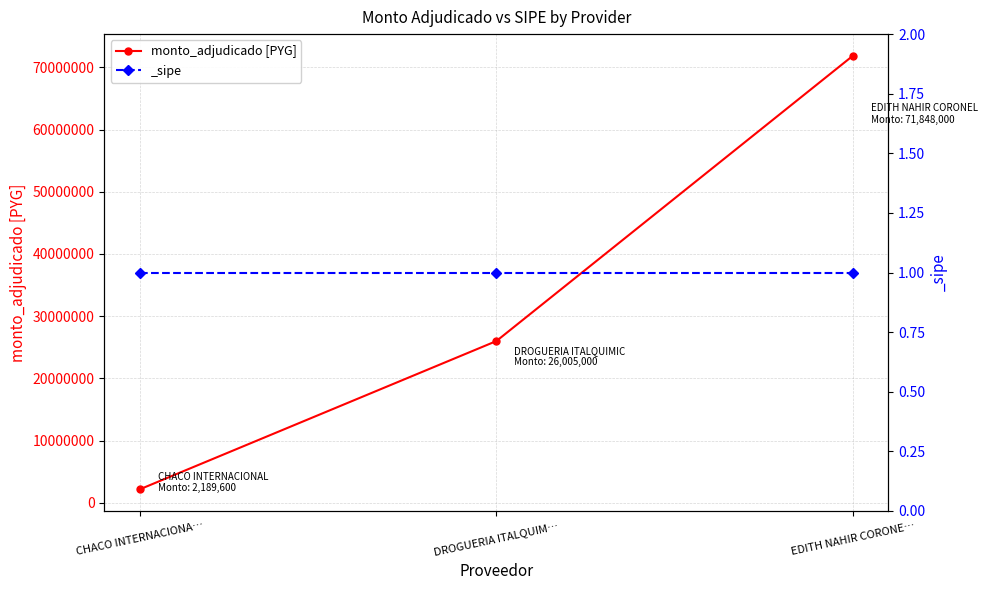

At which category does the chart reach its minimum across all series?

CHACO INTERNACIONA…